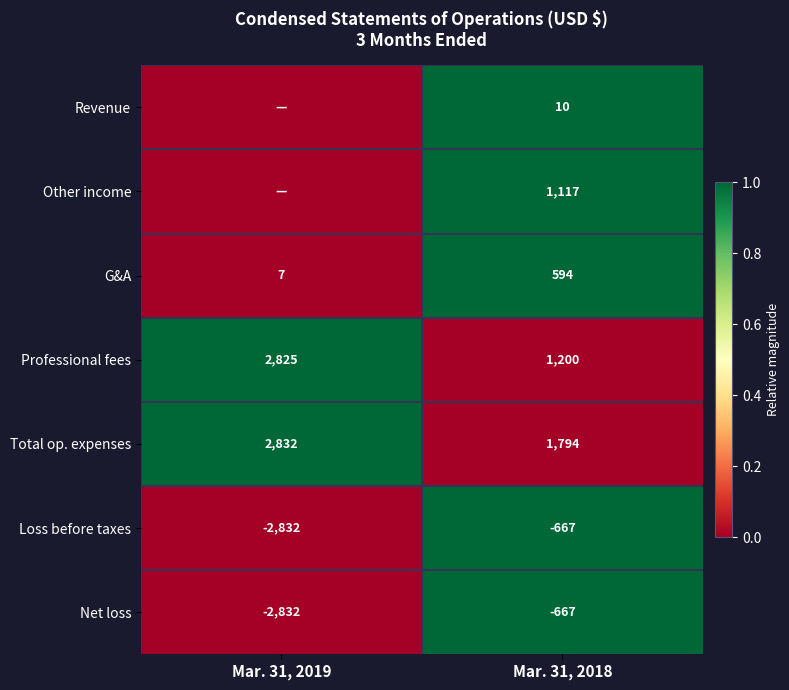

List the labels in order of G&A value, smallest first.

Mar. 31, 2019, Mar. 31, 2018